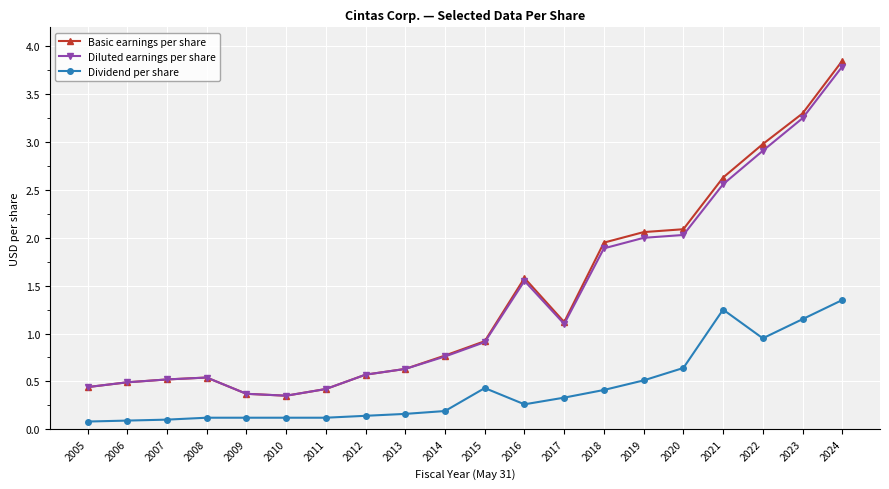

Rank the series by their maximum value, from highest to lowest.

Basic earnings per share, Diluted earnings per share, Dividend per share